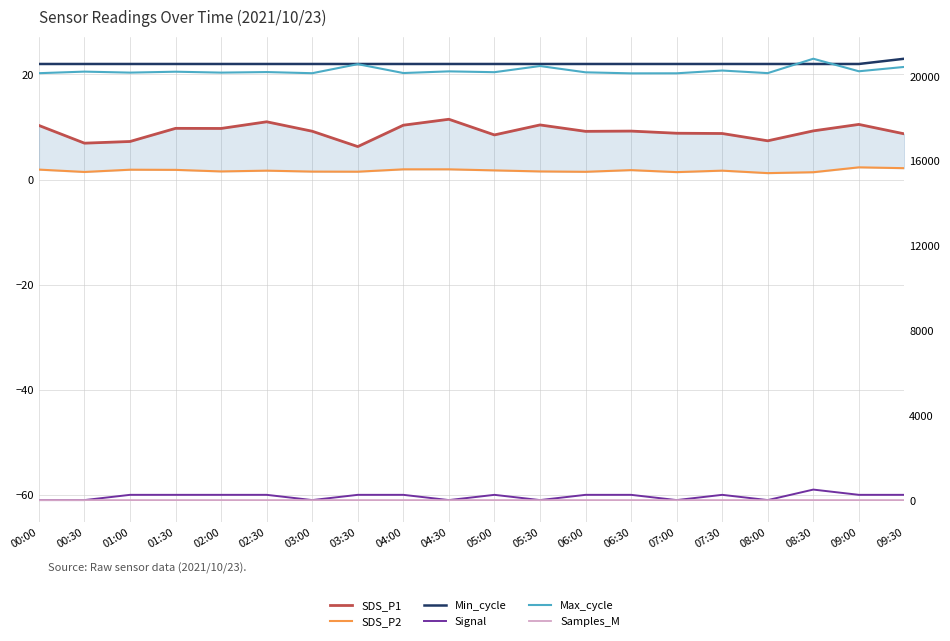

Is it true that Min_cycle equals 13.2 at 03:30?

False